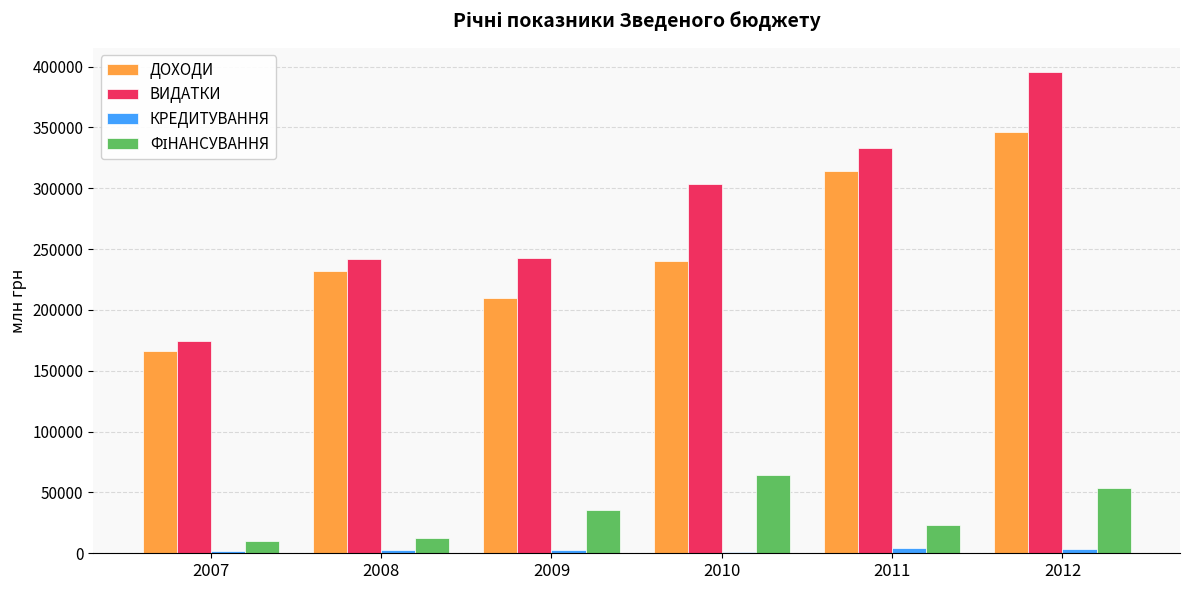

What is the maximum value for ДОХОДИ?

346054.0